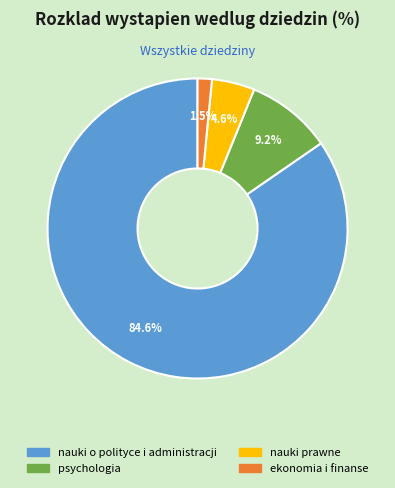

Does nauki prawne account for over 50% of the chart?

No